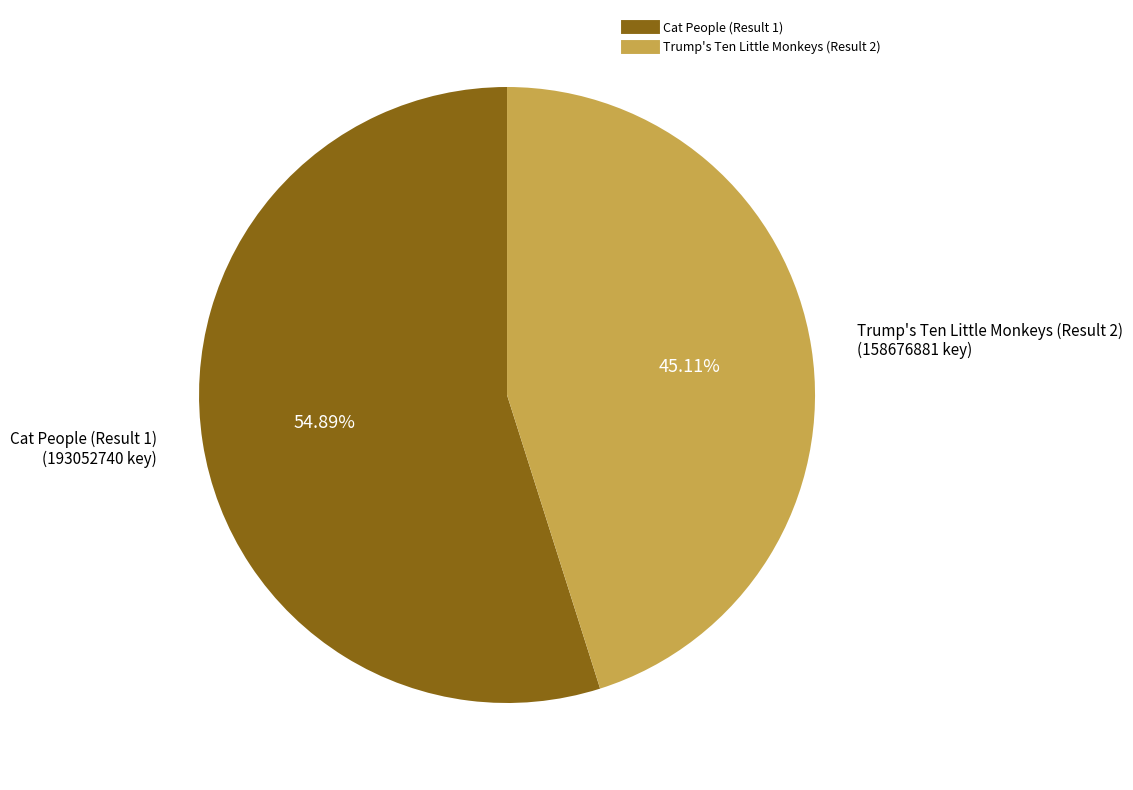

Which category accounts for the majority?

Cat People (Result 1)